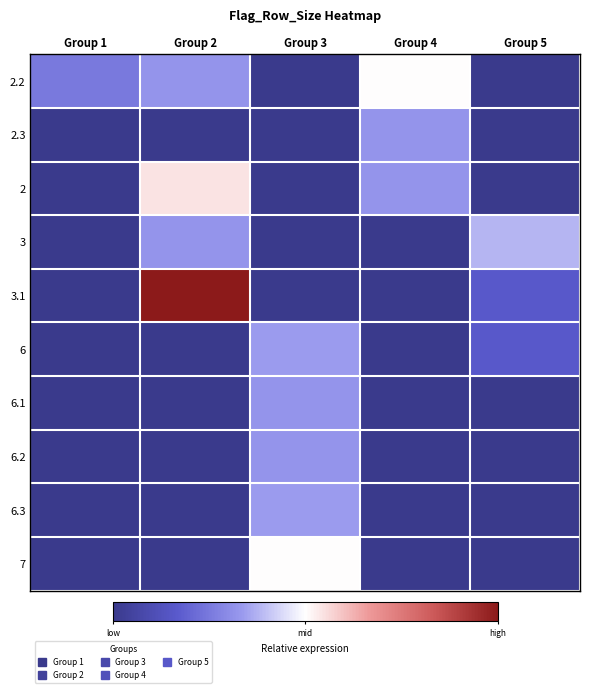

Reading left to right, what are all the values shown in this chart?

2.2: Group 1=17	Group 2=22	Group 3=0	Group 4=34	Group 5=0
2.3: Group 1=0	Group 2=0	Group 3=0	Group 4=22	Group 5=0
2: Group 1=0	Group 2=37	Group 3=0	Group 4=22	Group 5=0
3: Group 1=0	Group 2=22	Group 3=0	Group 4=0	Group 5=26
3.1: Group 1=0	Group 2=68	Group 3=0	Group 4=0	Group 5=11
6: Group 1=0	Group 2=0	Group 3=23	Group 4=0	Group 5=11
6.1: Group 1=0	Group 2=0	Group 3=22	Group 4=0	Group 5=0
6.2: Group 1=0	Group 2=0	Group 3=22	Group 4=0	Group 5=0
6.3: Group 1=0	Group 2=0	Group 3=23	Group 4=0	Group 5=0
7: Group 1=0	Group 2=0	Group 3=34	Group 4=0	Group 5=0